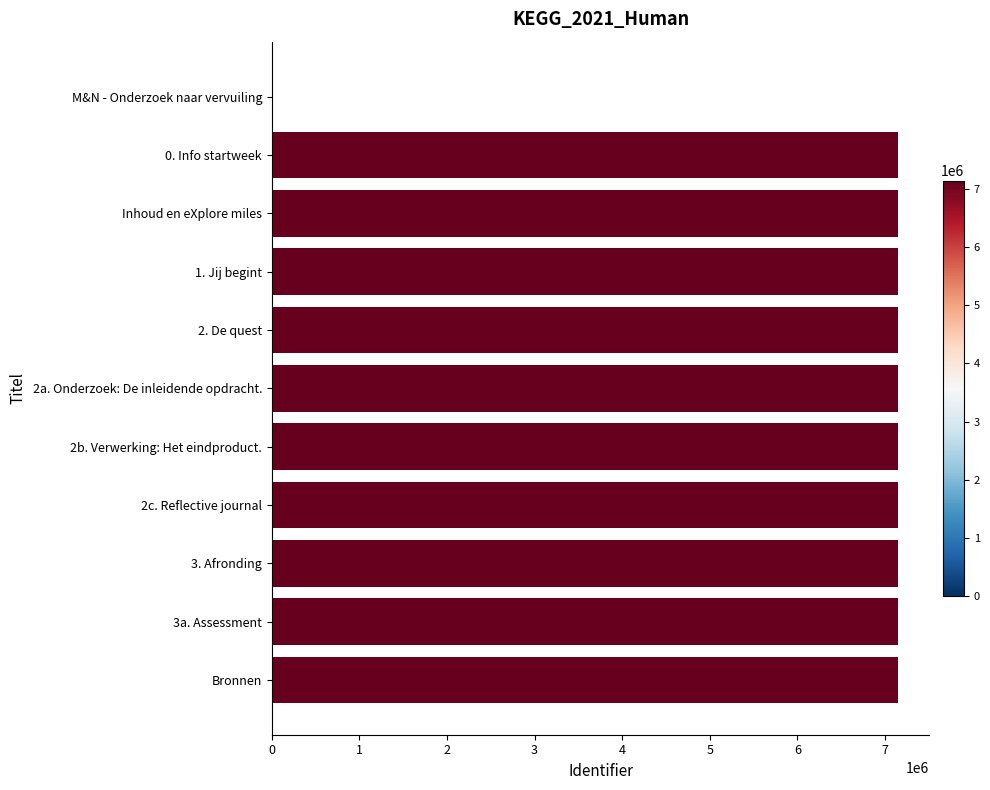

What is the maximum value shown in the chart?

7148201